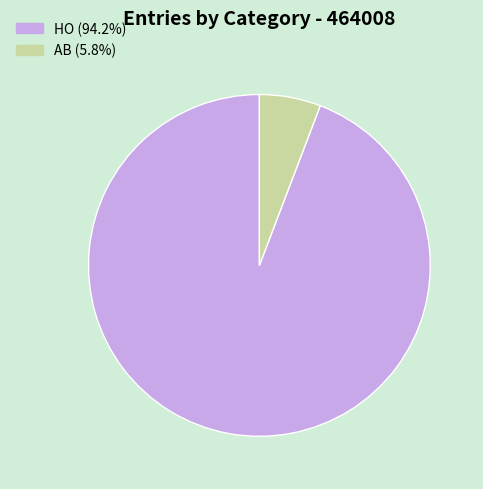

Which category has the biggest portion of the pie?

HO